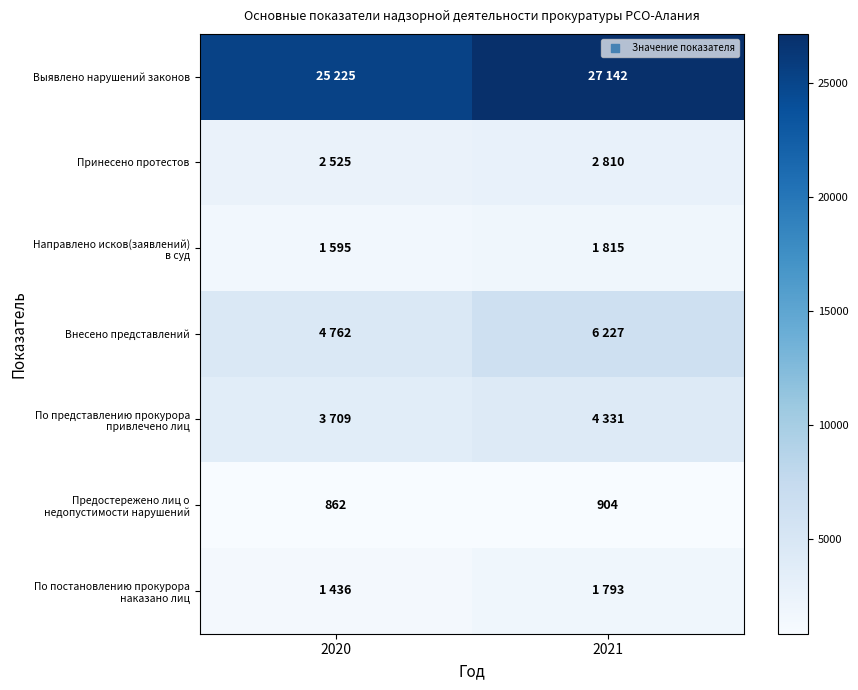

True or false: Внесено представлений has a value of 6227 at 2021.

True